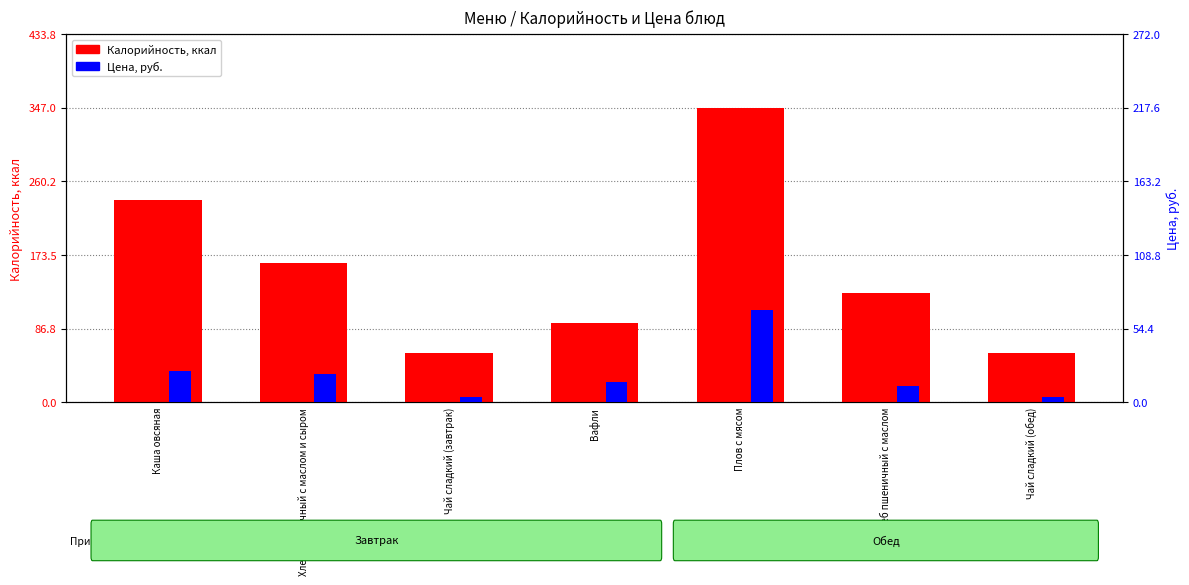

How many series are shown in this chart?

2